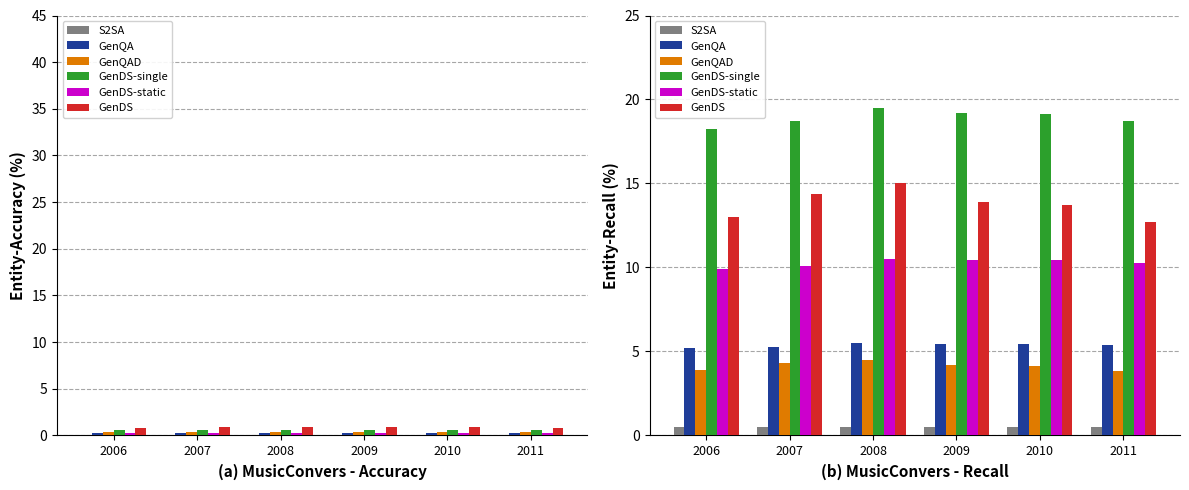

Reading left to right, extract all data points from this chart.

S2SA: 2006=0.5	2007=0.5	2008=0.5	2009=0.5	2010=0.5	2011=0.5
GenQA: 2006=5.2	2007=5.3	2008=5.5	2009=5.5	2010=5.5	2011=5.4
GenQAD: 2006=3.9	2007=4.3	2008=4.5	2009=4.2	2010=4.1	2011=3.8
GenDS-single: 2006=18.2	2007=18.7	2008=19.5	2009=19.2	2010=19.1	2011=18.7
GenDS-static: 2006=9.9	2007=10.1	2008=10.5	2009=10.4	2010=10.4	2011=10.3
GenDS: 2006=13.0	2007=14.4	2008=15.0	2009=13.9	2010=13.7	2011=12.7